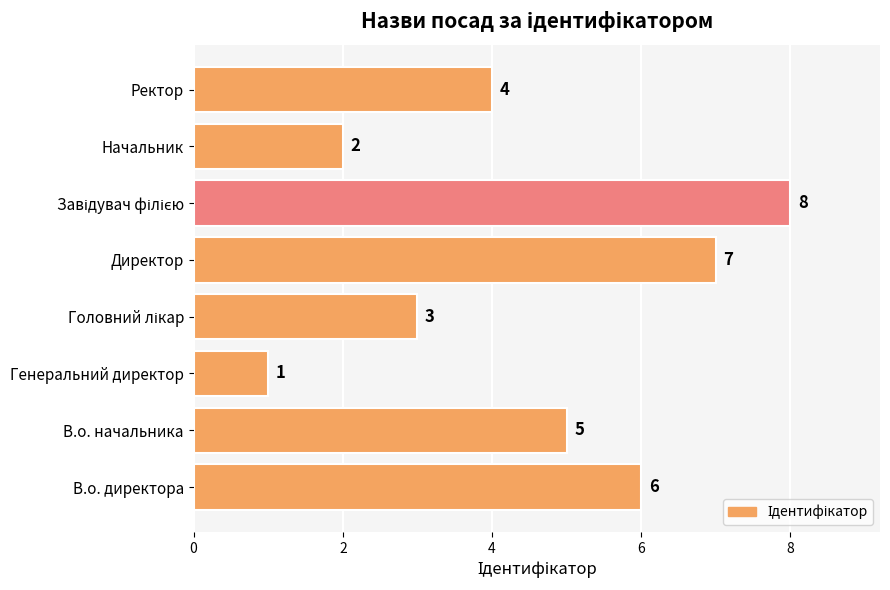

What is the difference between the second highest and minimum values?

6